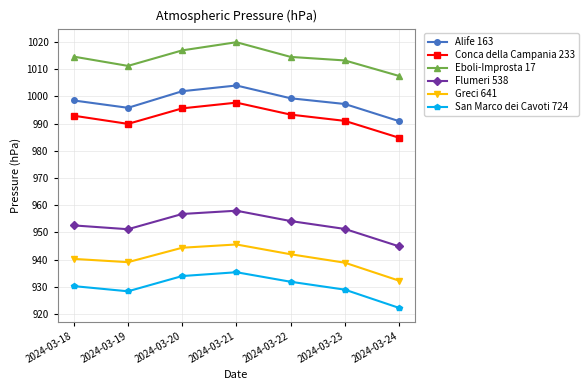

What is the difference between the Eboli-Improsta 17 values at 2024-03-22 and 2024-03-18?

0.1